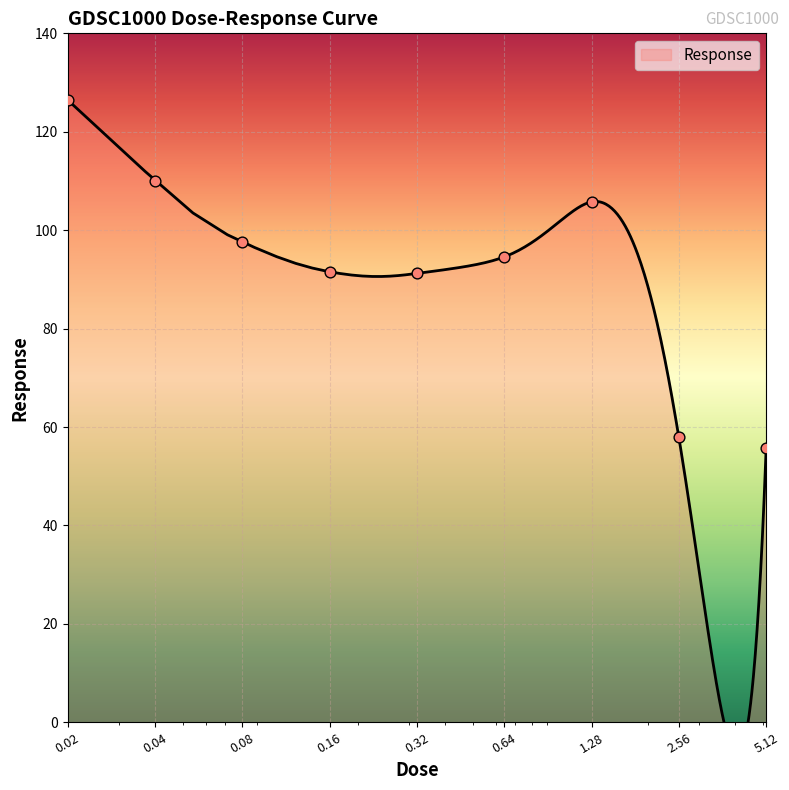

What is the change in value from 0.02 to 0.64?

-31.9